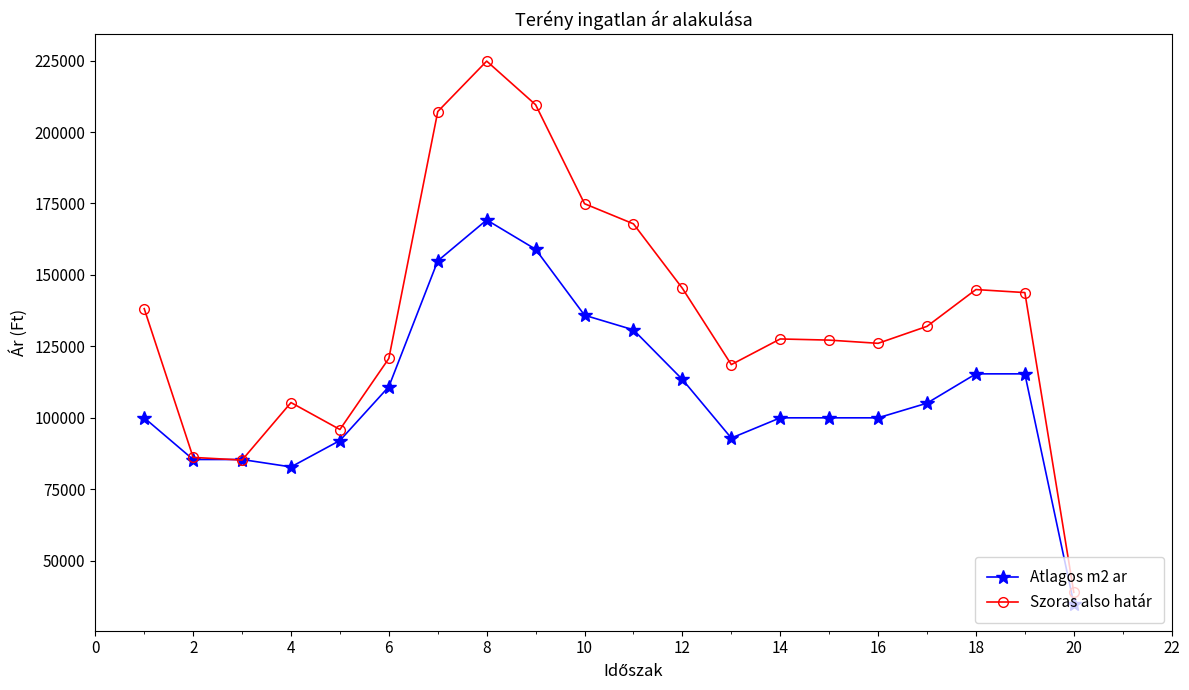

Which series ends up on top after the final intersection of Szoras also határ and Atlagos m2 ar?

Szoras also határ